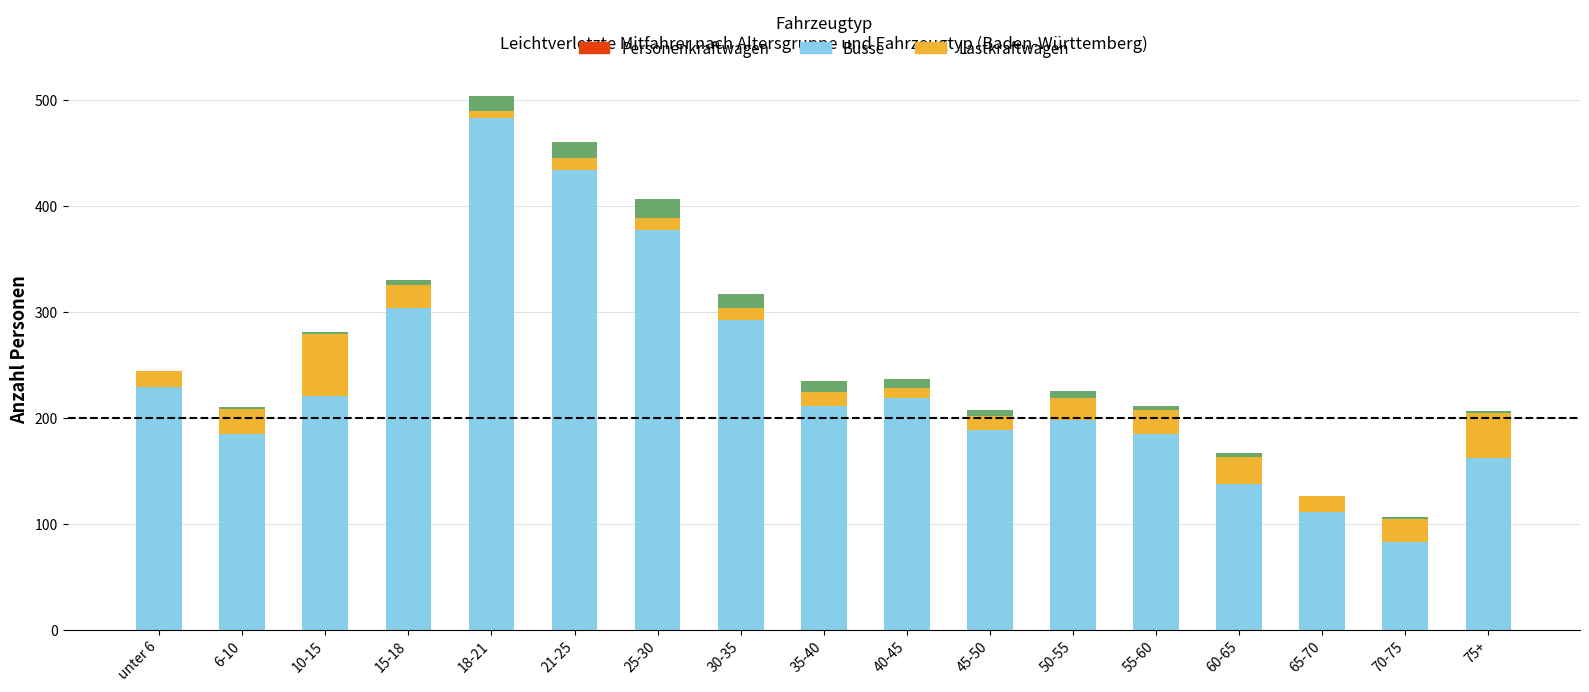

What is the total value across all series at 70-75?

106